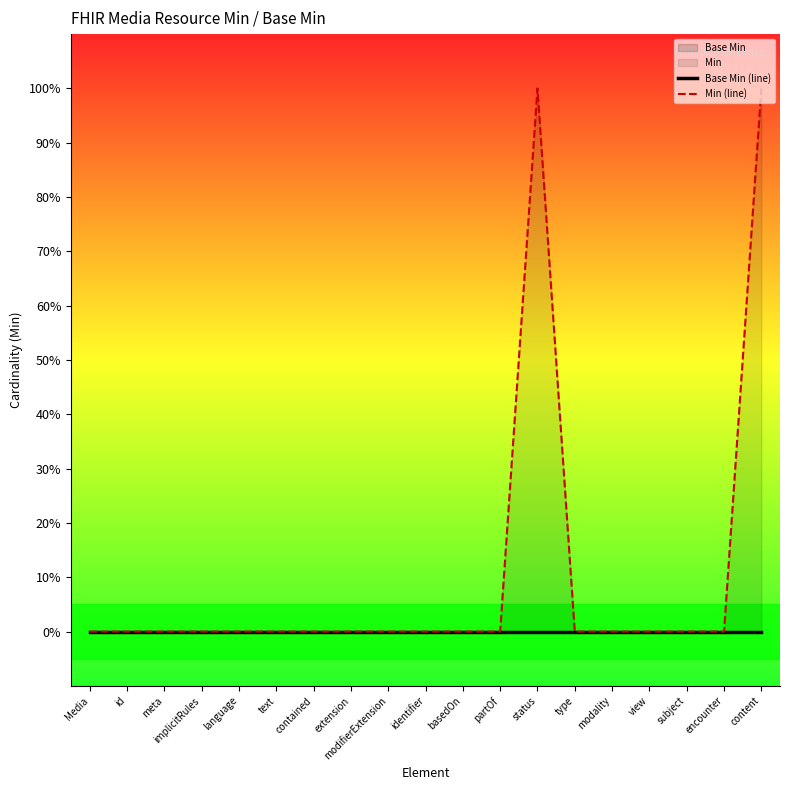

True or false: Base Min (line) has more than 1 points higher than both neighbors.

False